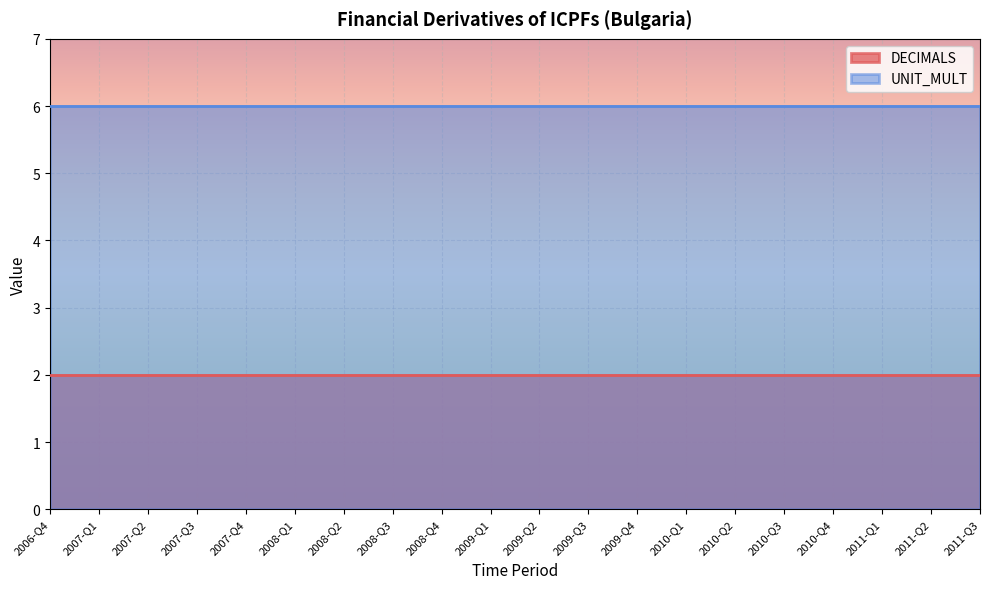

The value of UNIT_MULT at 2011-Q2 is 6. True or false?

True